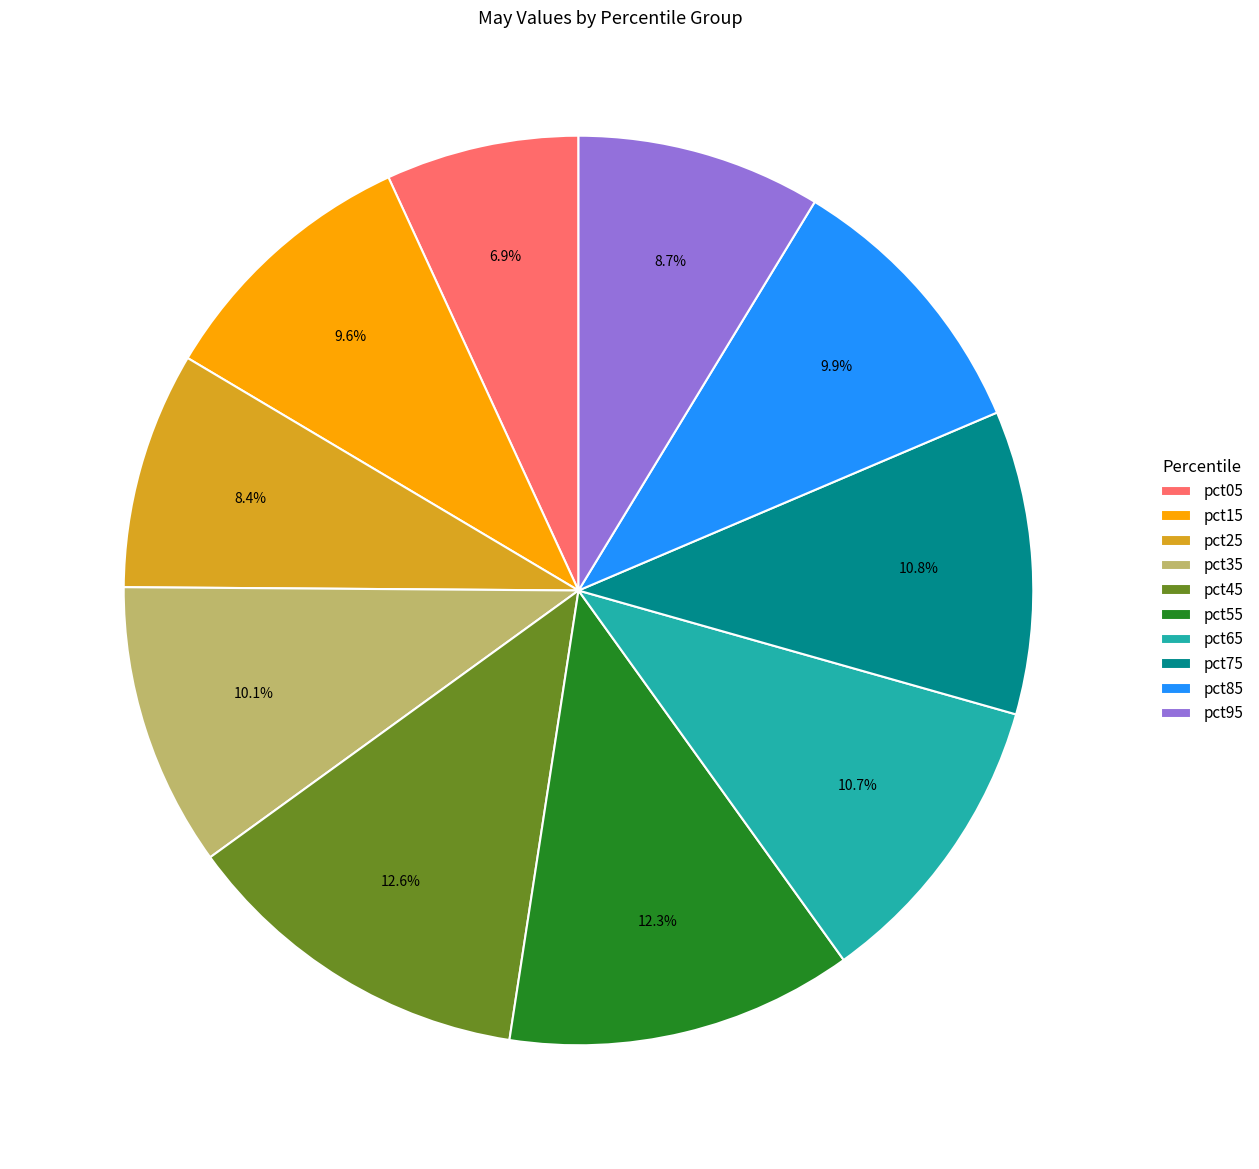

How many segments does this pie chart have?

10